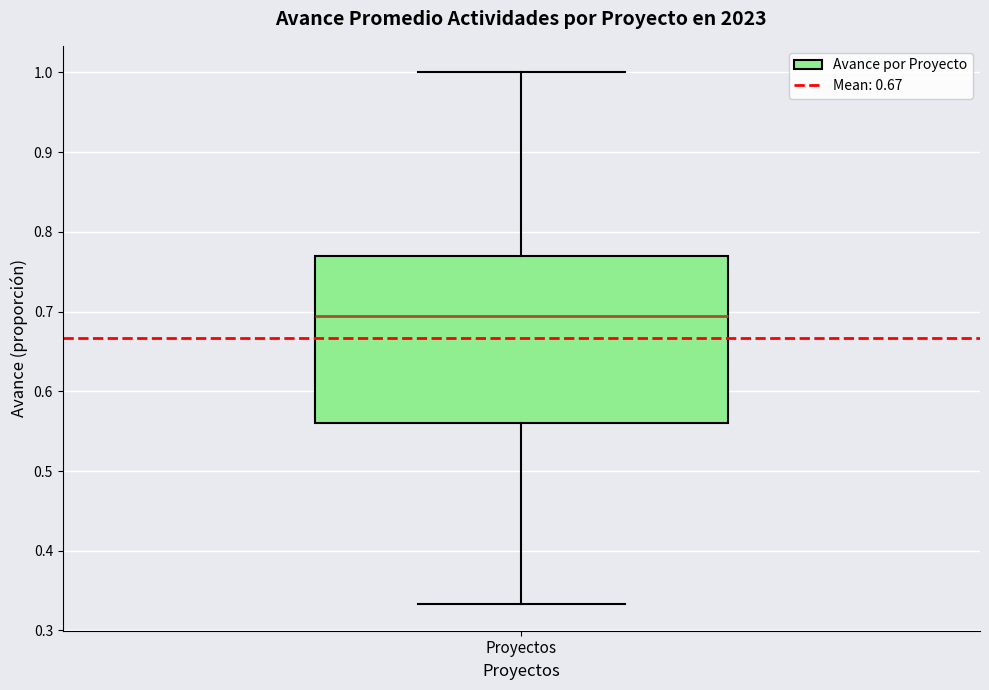

Transcribe this box plot: give where the median line is, the range the box spans, and where the two whiskers end, as read against the y-axis. The values are not printed on the chart, so give them approximately, as read against the axis.

median 0.69, box 0.56 to 0.77, whiskers 0.33 to 1.00